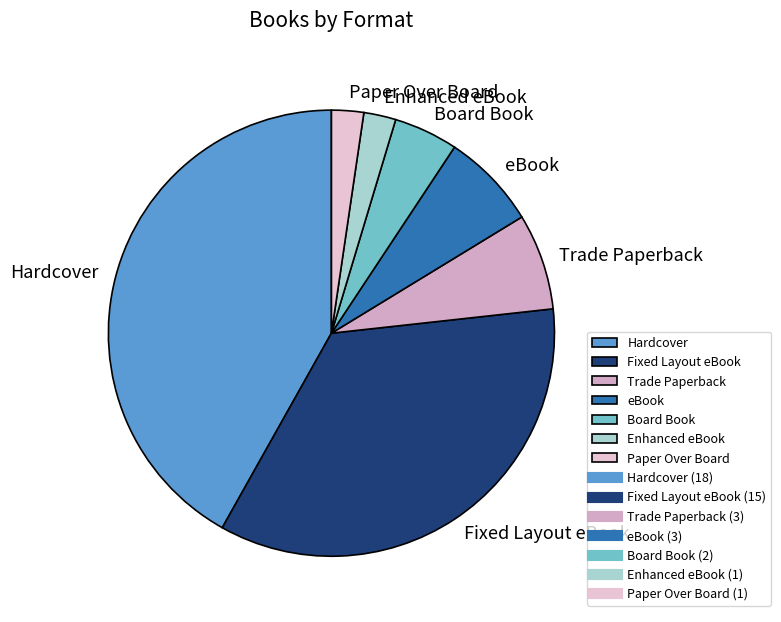

Which slice is the largest?

Hardcover